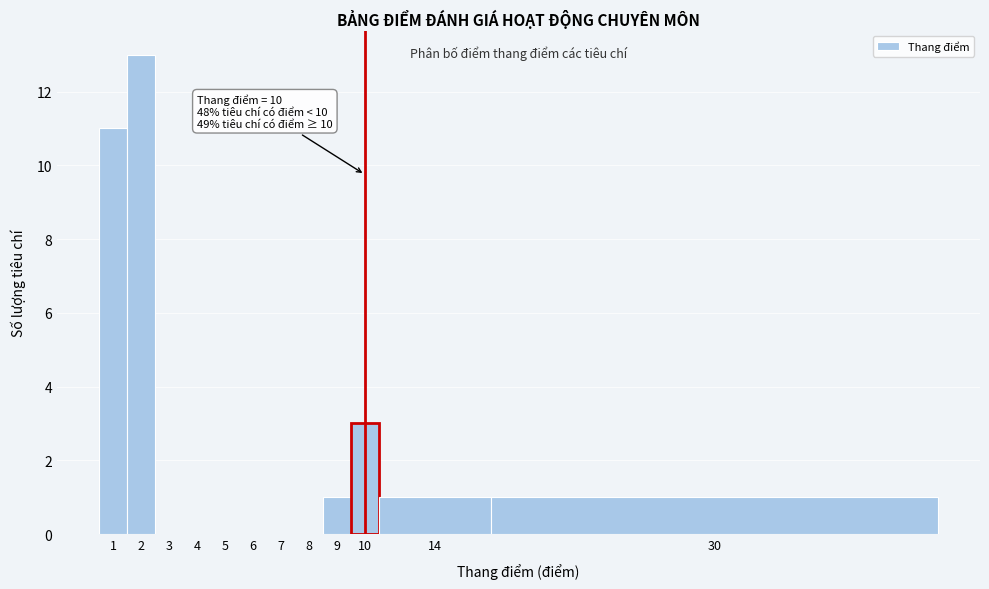

Reading left to right, extract all data points from this chart.

1=11	2=13	3=0	4=0	5=0	6=0	7=0	8=0	9=1	10=3	14=1	30=1